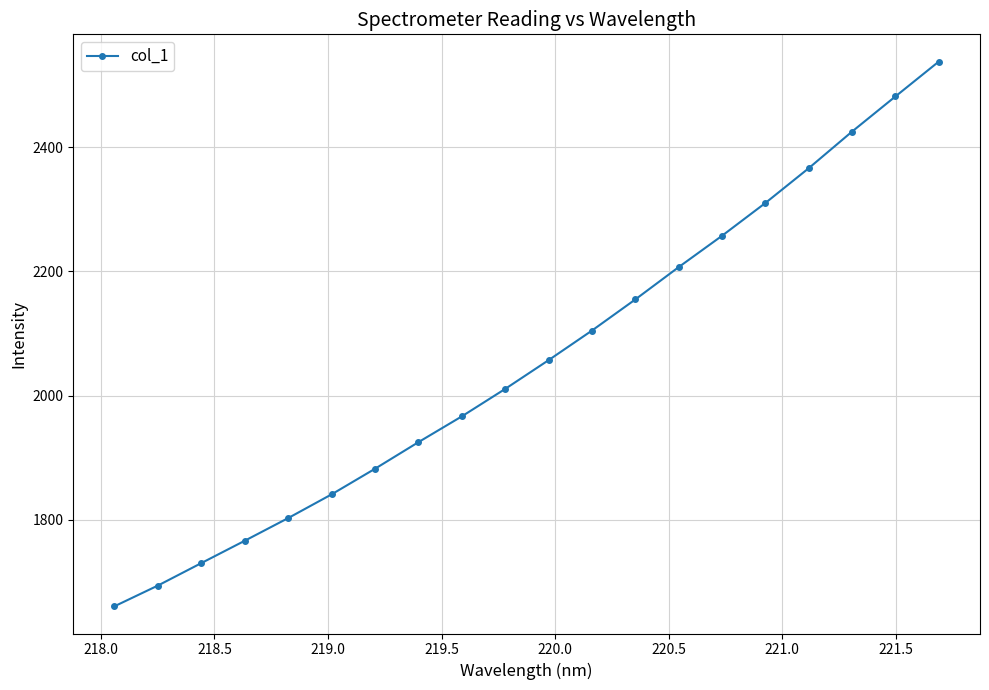

True or false: there are more than 0 points higher than both neighbors.

False